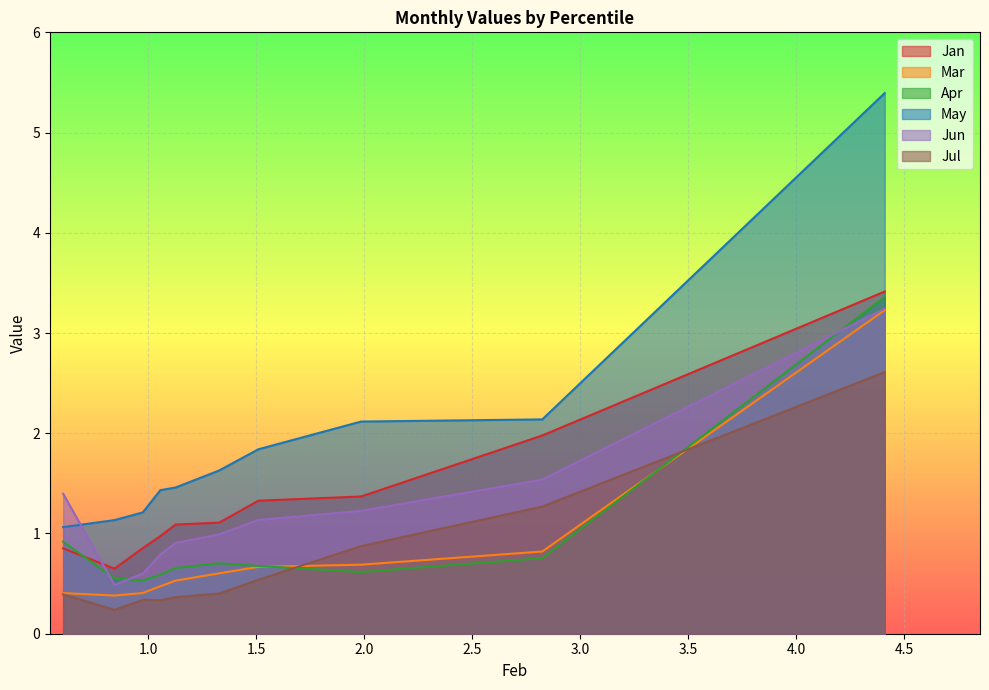

Which series has the largest range (max minus min)?

May